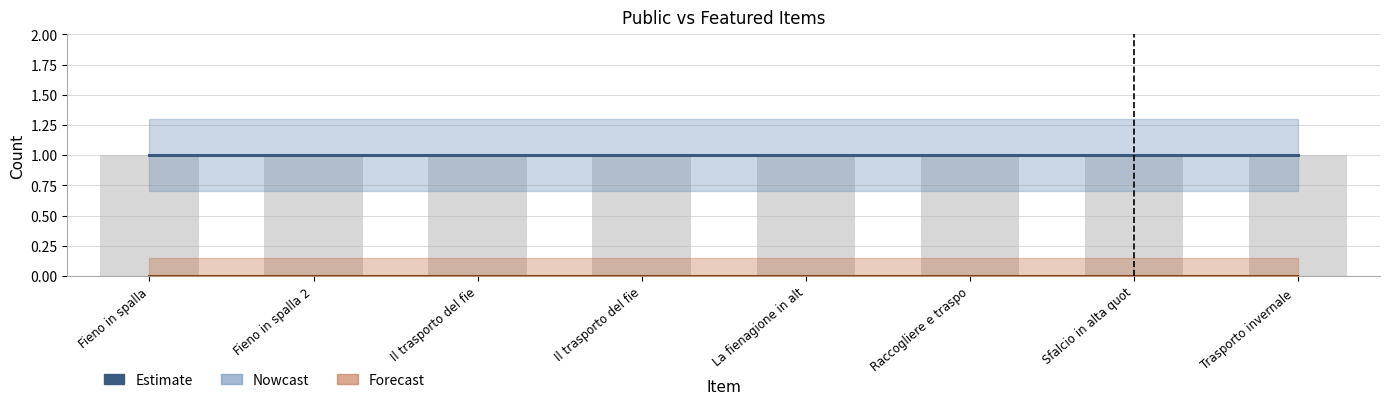

The value of public at Trasporto invernale del fieno is 2. True or false?

False